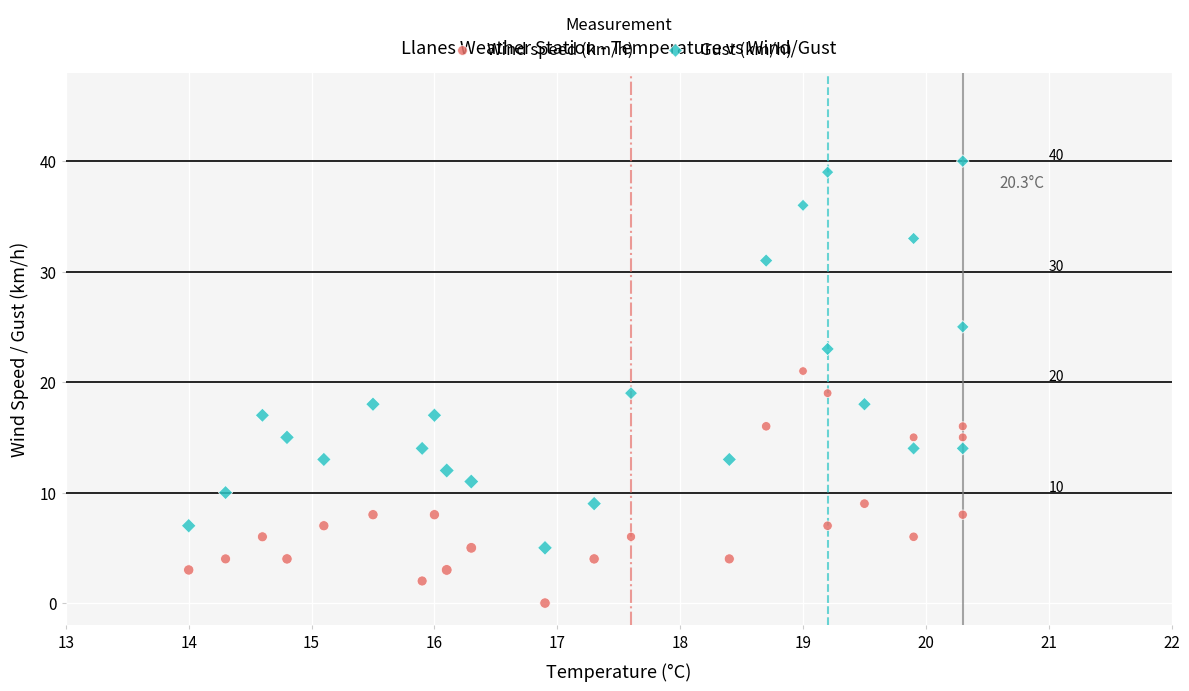

Which series contains the highest Y value?

Gust (km/h)